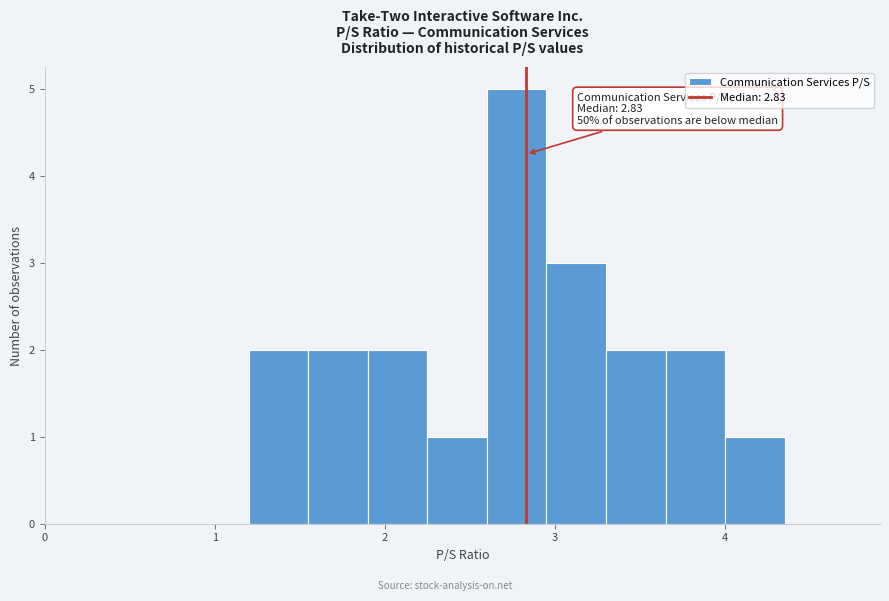

Around what value on the x-axis is the tallest bar? Give the approximate position of its centre, as read against the axis.

2.8